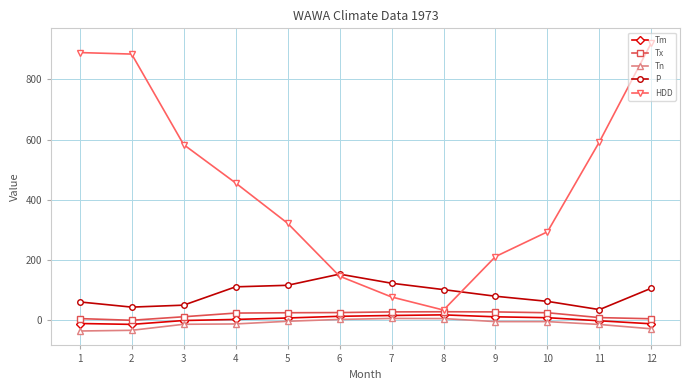

Rank the series at 4 from lowest to highest value.

Tn, Tm, Tx, P, HDD